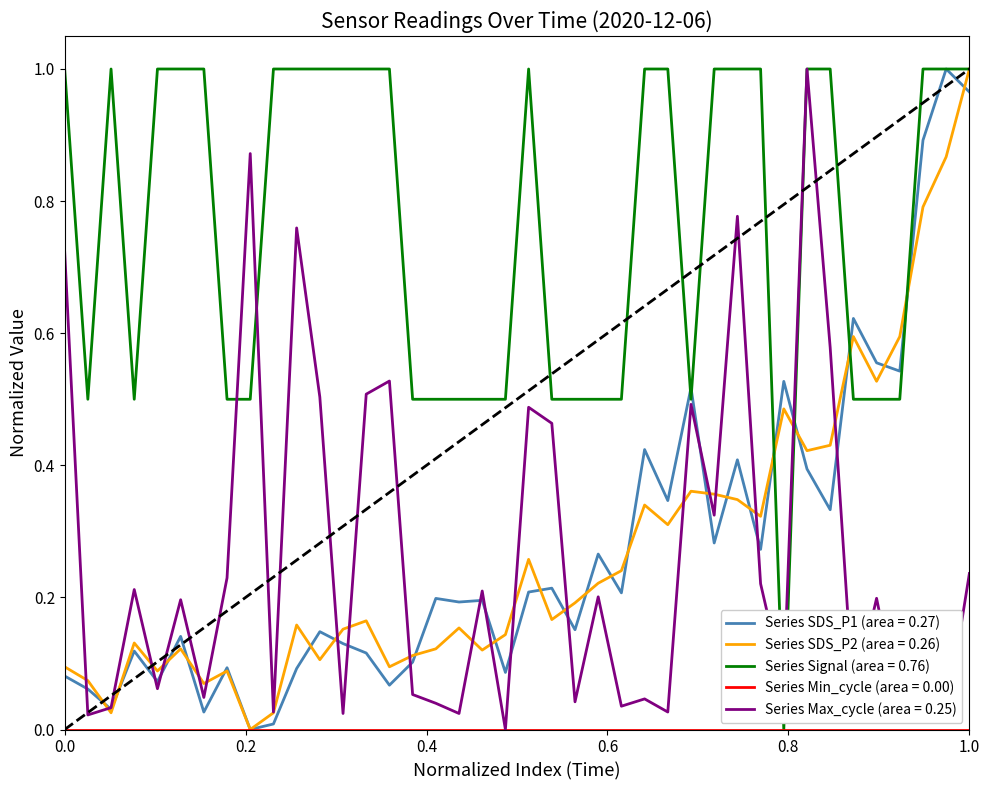

Does the chart have visible grid lines?

No